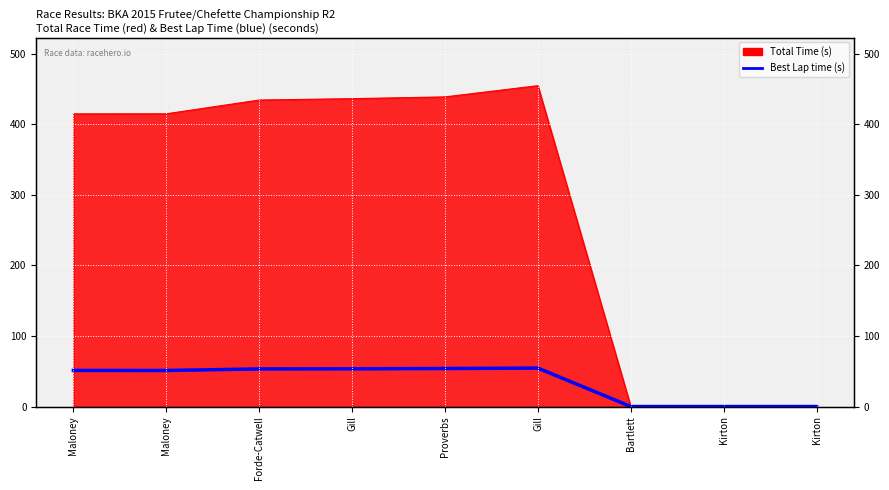

At which category does the chart reach its minimum across all series?

Bartlett